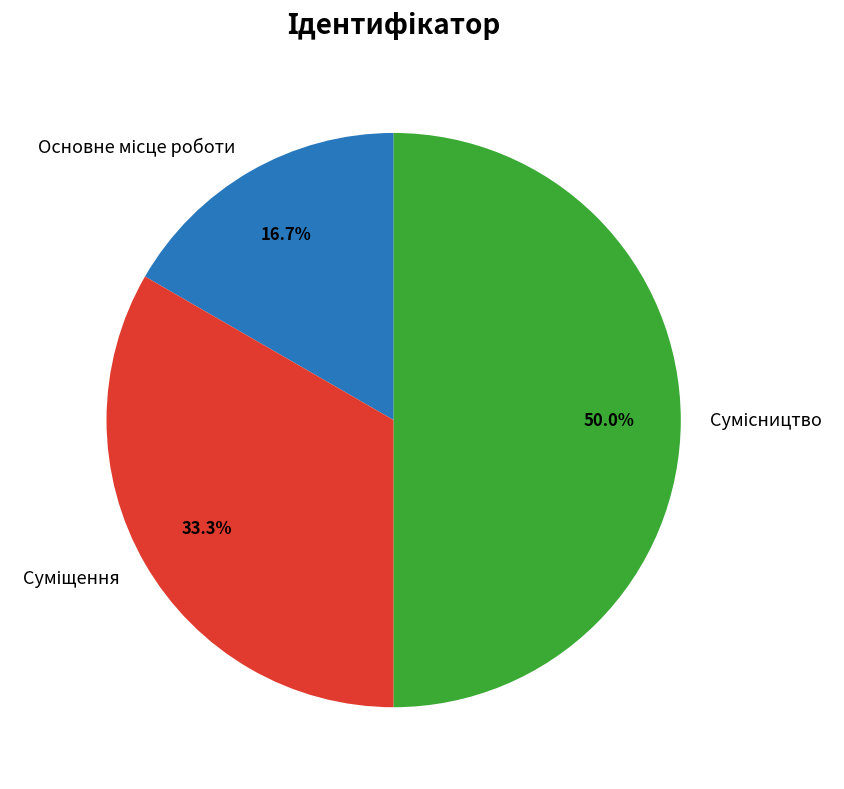

To the nearest percent, what percentage of the pie is Суміщення?

33%